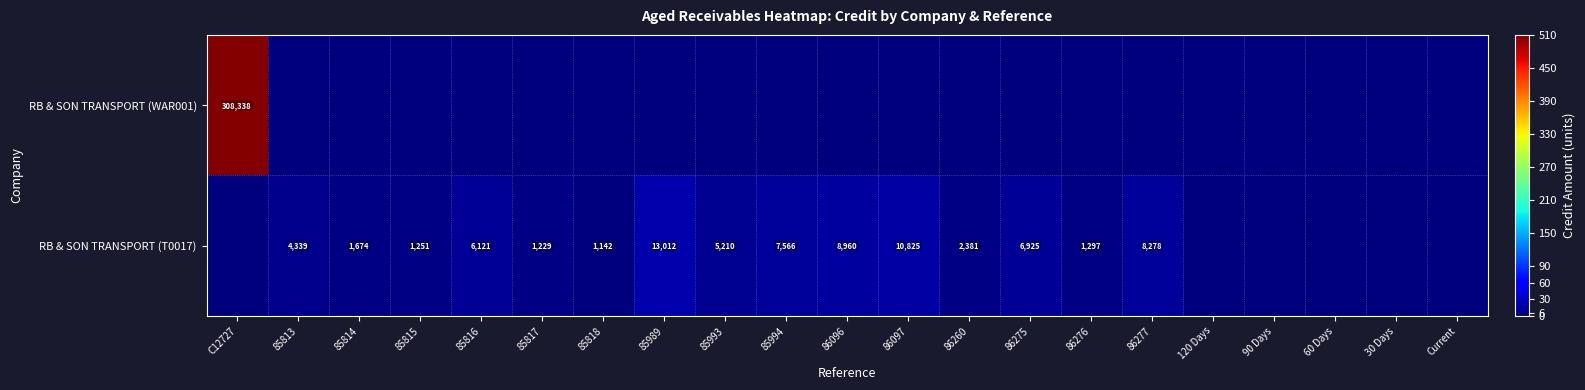

What is the difference between the RB & SON TRANSPORT (T0017) values at 86260 and 85814?

707